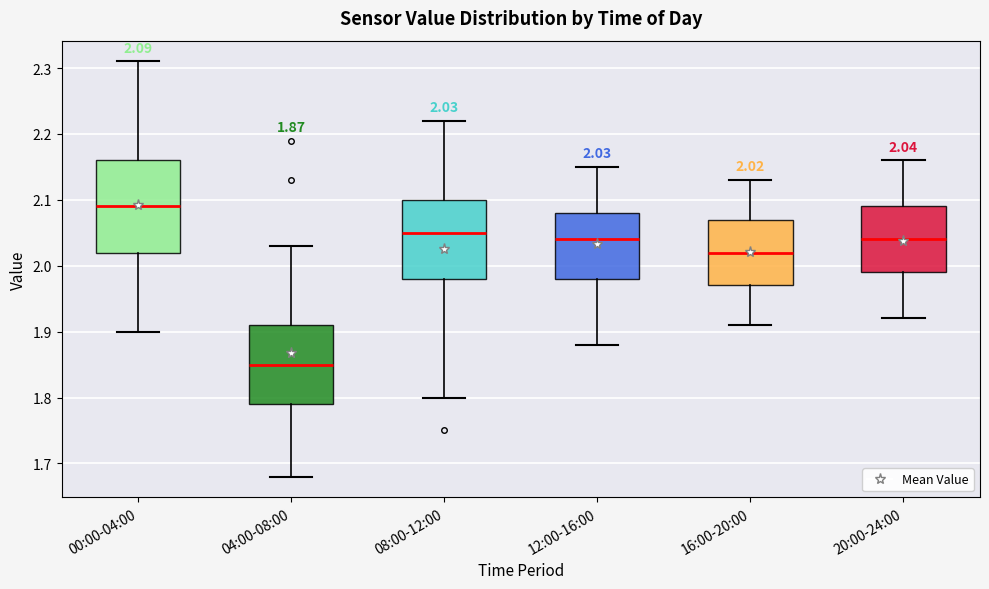

Which box is the tallest, from its lower edge to its upper edge?

00:00-04:00